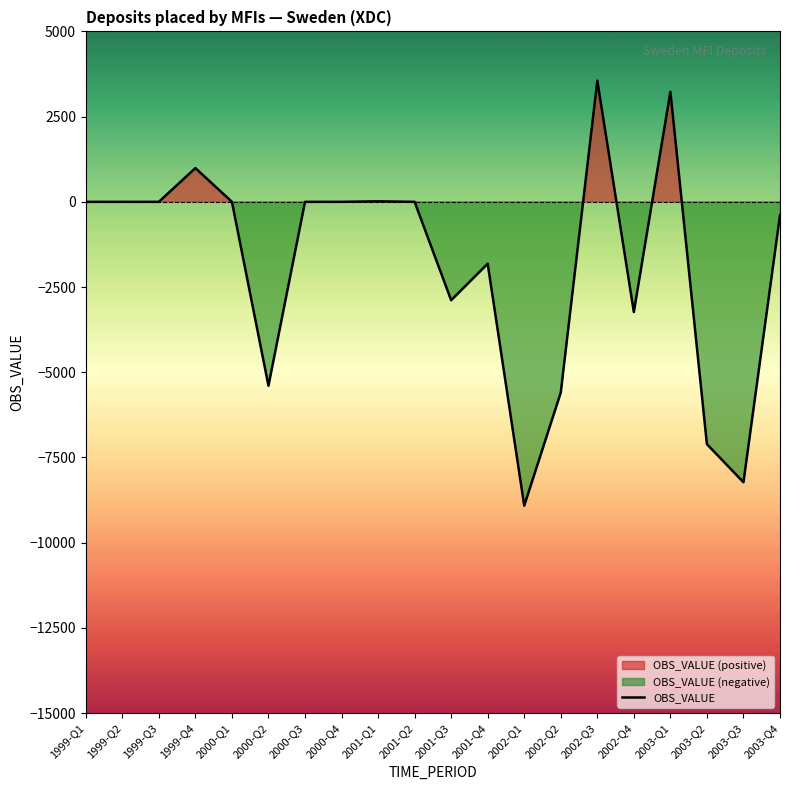

Reading right to left, extract all data points from this chart.

2003-Q4=-394	2003-Q3=-8226	2003-Q2=-7109	2003-Q1=3229	2002-Q4=-3233	2002-Q3=3556	2002-Q2=-5596	2002-Q1=-8914	2001-Q4=-1815	2001-Q3=-2887	2001-Q2=0	2001-Q1=15	2000-Q4=0	2000-Q3=0	2000-Q2=-5395	2000-Q1=0	1999-Q4=990	1999-Q3=0	1999-Q2=0	1999-Q1=0